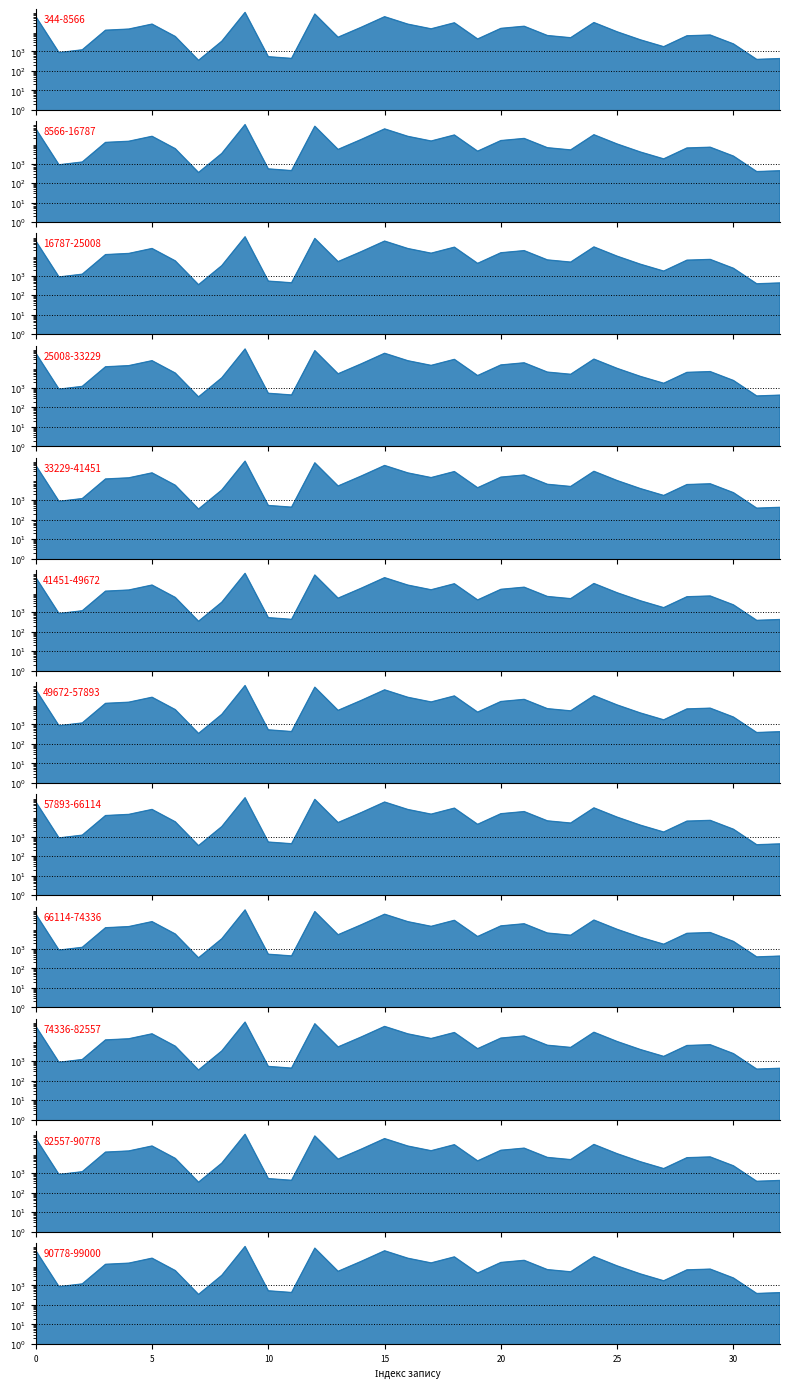

How many points are higher than both their immediate neighbors (excluding endpoints)?

8